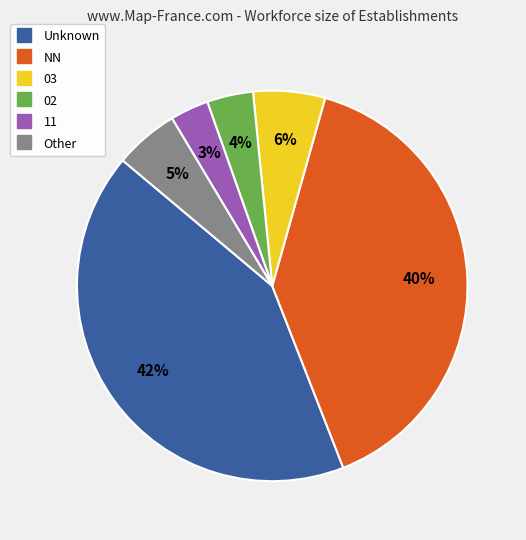

Is there a majority slice in this chart?

No